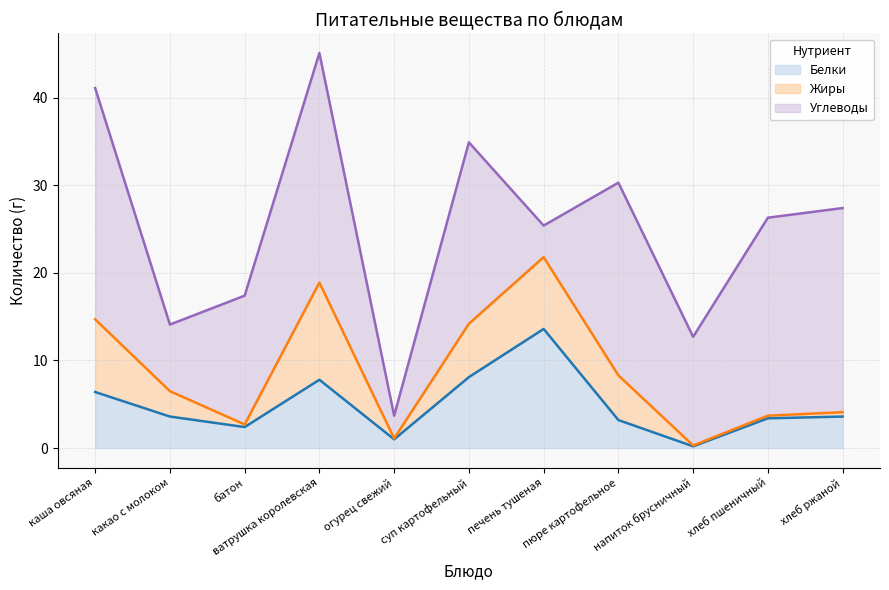

The value of Белки at ватрушка королевская is 12.3. True or false?

False